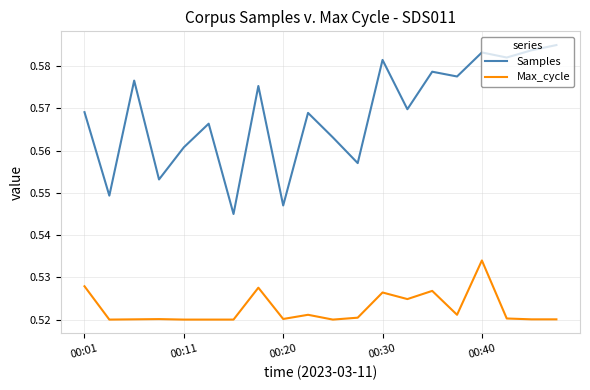

Rank the series by their maximum value, from lowest to highest.

Max_cycle, Samples